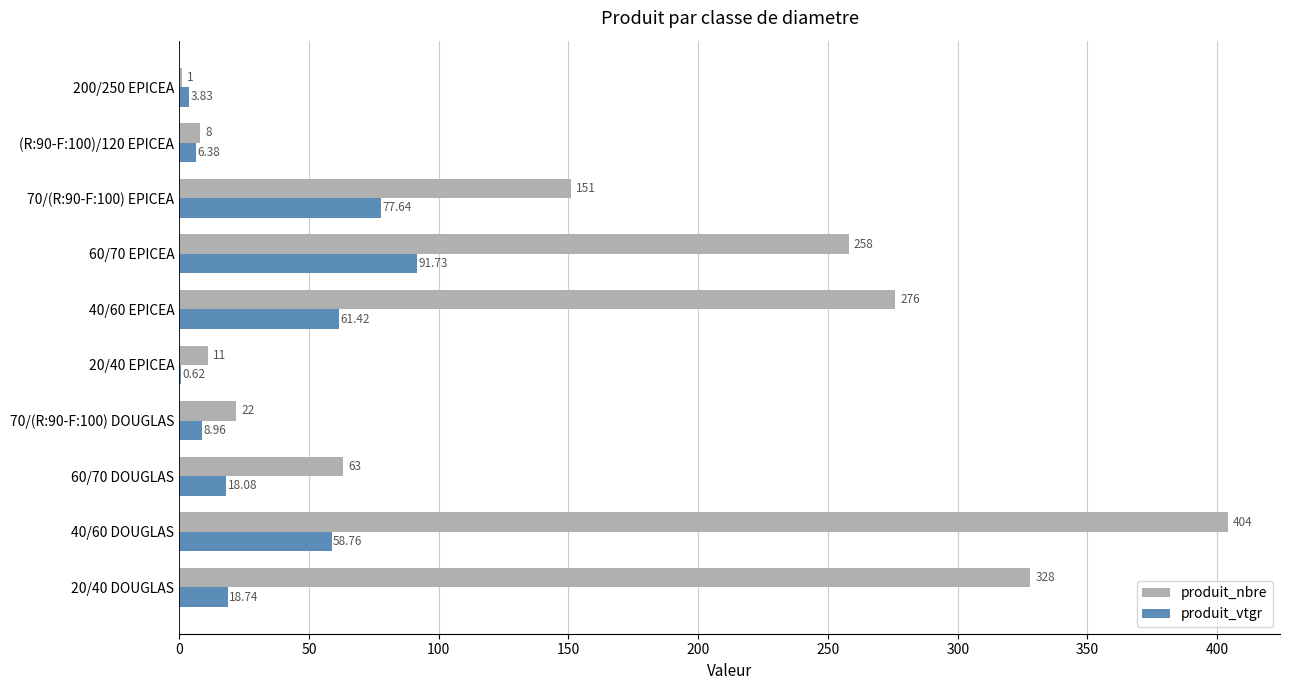

At which category is the sum across all series the highest?

40/60 DOUGLAS